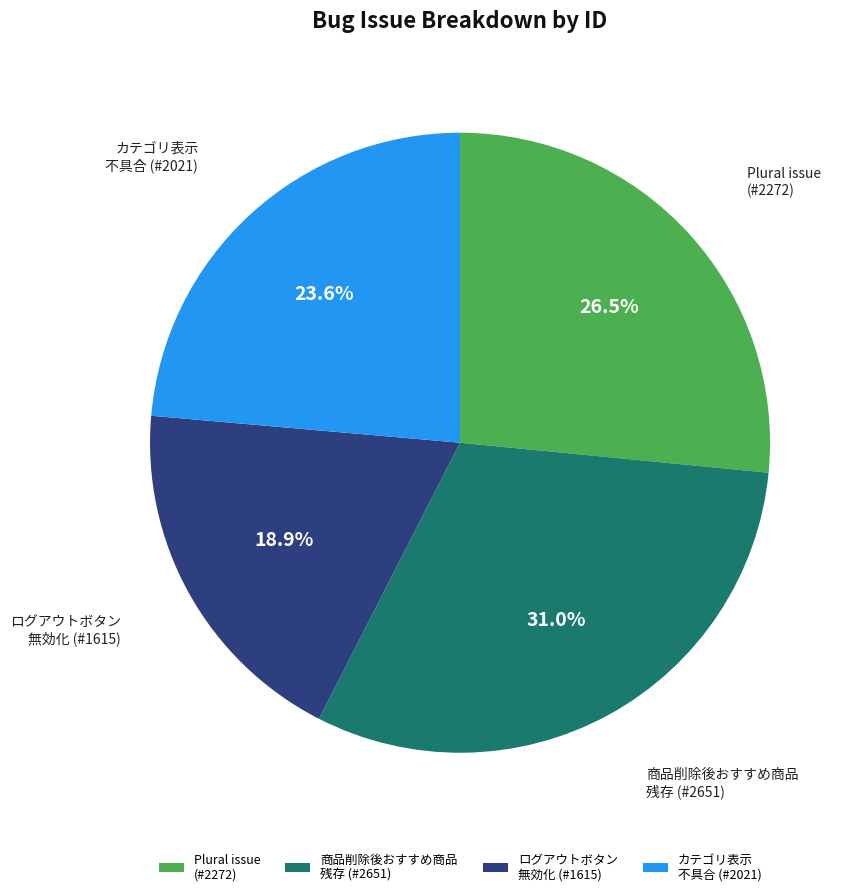

Which slice is the smallest?

ログアウトボタン 無効化 (#1615)